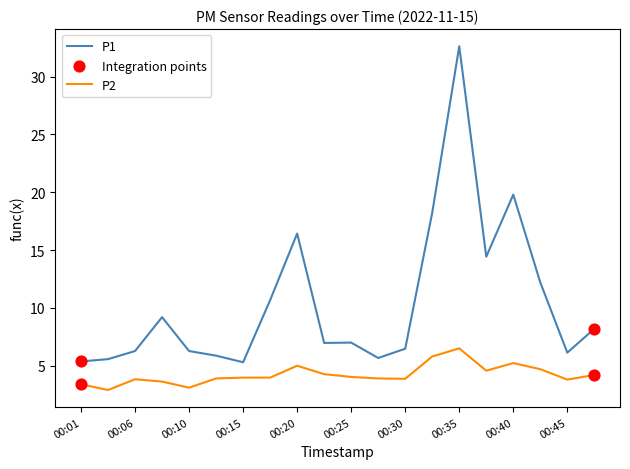

At how many categories does at least one series exceed 18?

3